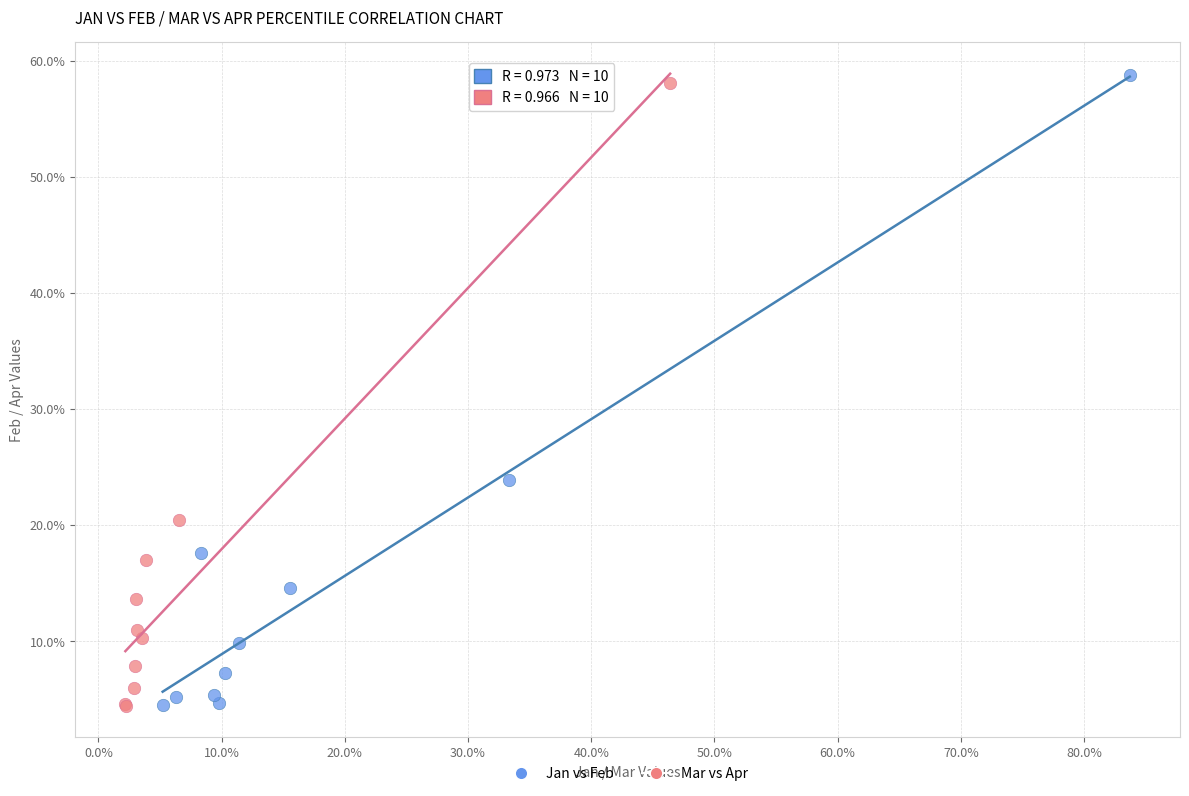

What are all the series names shown in the legend?

Jan vs Feb, Mar vs Apr